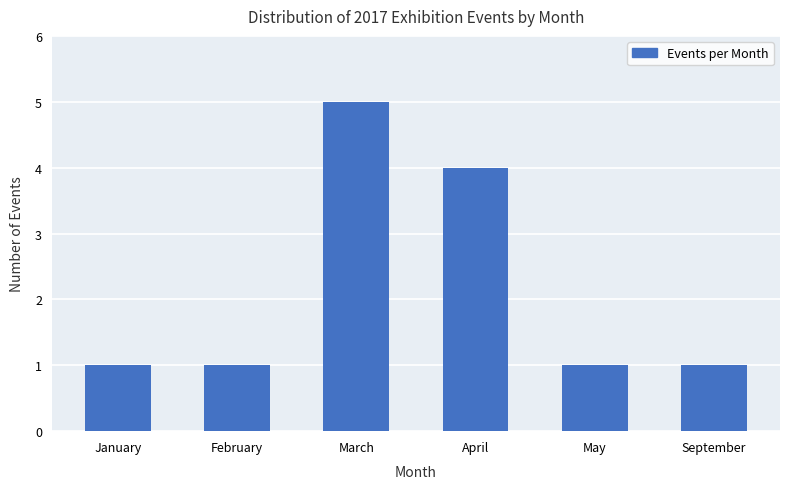

Are the bars horizontal?

No